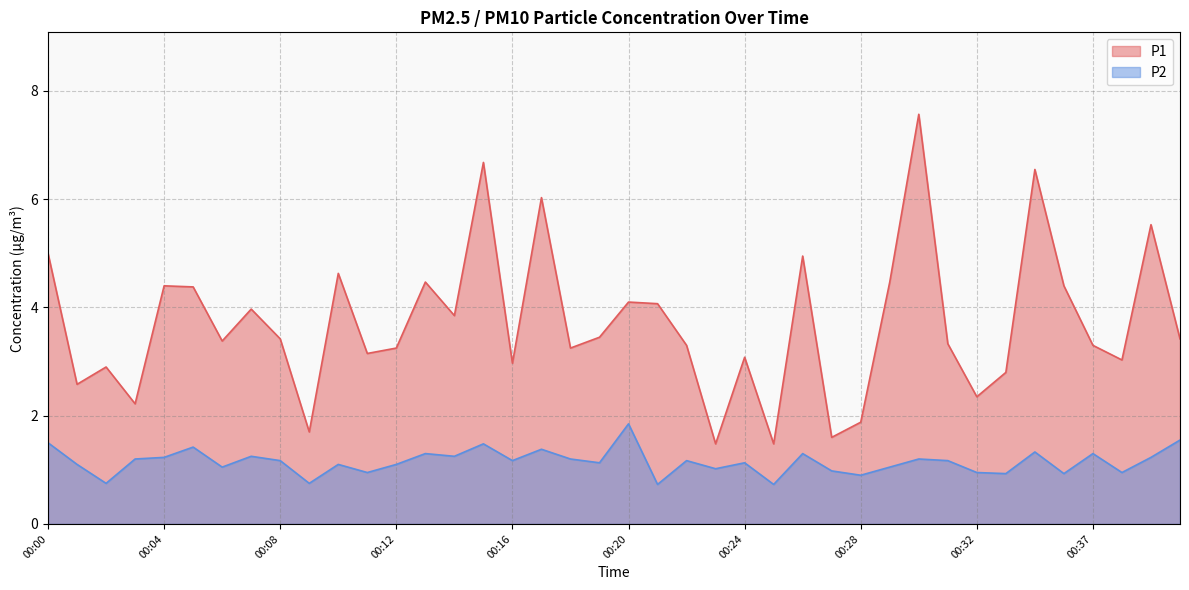

Reading left to right, extract all data points from this chart.

P1: 00:00=5.0	00:01=2.6	00:02=2.9	00:03=2.2	00:04=4.4	00:05=4.4	00:06=3.4	00:07=4.0	00:08=3.4	00:09=1.7	00:10=4.6	00:11=3.1	00:12=3.2	00:13=4.5	00:14=3.9	00:15=6.7	00:16=3.0	00:17=6.0	00:18=3.2	00:19=3.5	00:20=4.1	00:21=4.1	00:22=3.3	00:23=1.5	00:24=3.1	00:25=1.5	00:26=5.0	00:27=1.6	00:28=1.9	00:29=4.5	00:30=7.6	00:31=3.3	00:32=2.4	00:33=2.8	00:34=6.5	00:36=4.4	00:37=3.3	00:38=3.0	00:39=5.5	00:40=3.4
P2: 00:00=1.5	00:01=1.1	00:02=0.8	00:03=1.2	00:04=1.2	00:05=1.4	00:06=1.1	00:07=1.2	00:08=1.2	00:09=0.8	00:10=1.1	00:11=0.9	00:12=1.1	00:13=1.3	00:14=1.2	00:15=1.5	00:16=1.2	00:17=1.4	00:18=1.2	00:19=1.1	00:20=1.9	00:21=0.7	00:22=1.2	00:23=1.0	00:24=1.1	00:25=0.7	00:26=1.3	00:27=1.0	00:28=0.9	00:29=1.1	00:30=1.2	00:31=1.2	00:32=0.9	00:33=0.9	00:34=1.3	00:36=0.9	00:37=1.3	00:38=0.9	00:39=1.2	00:40=1.6